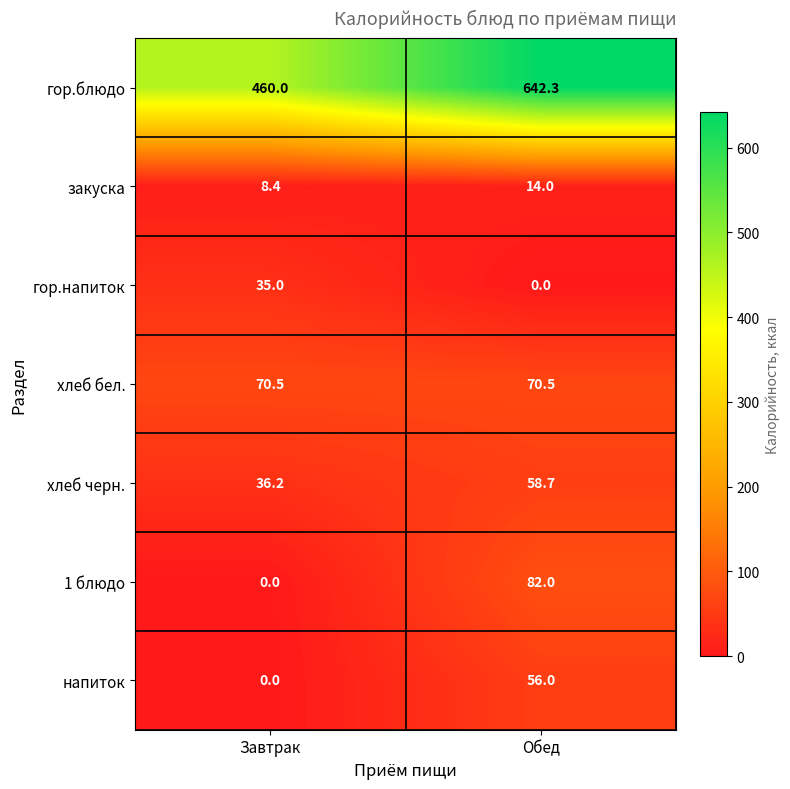

List the series in order of their peak value, highest first.

гор.блюдо, 1 блюдо, хлеб бел., хлеб черн., напиток, гор.напиток, закуска